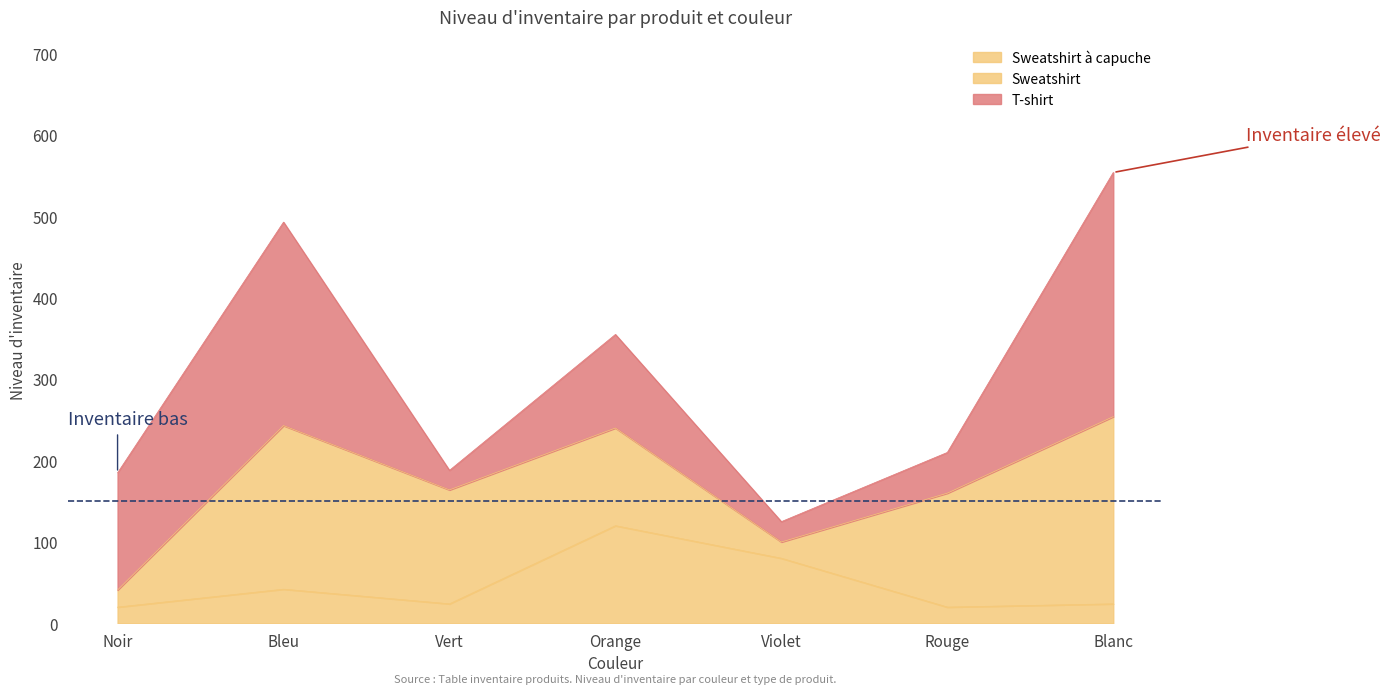

What is the smallest value displayed?

20